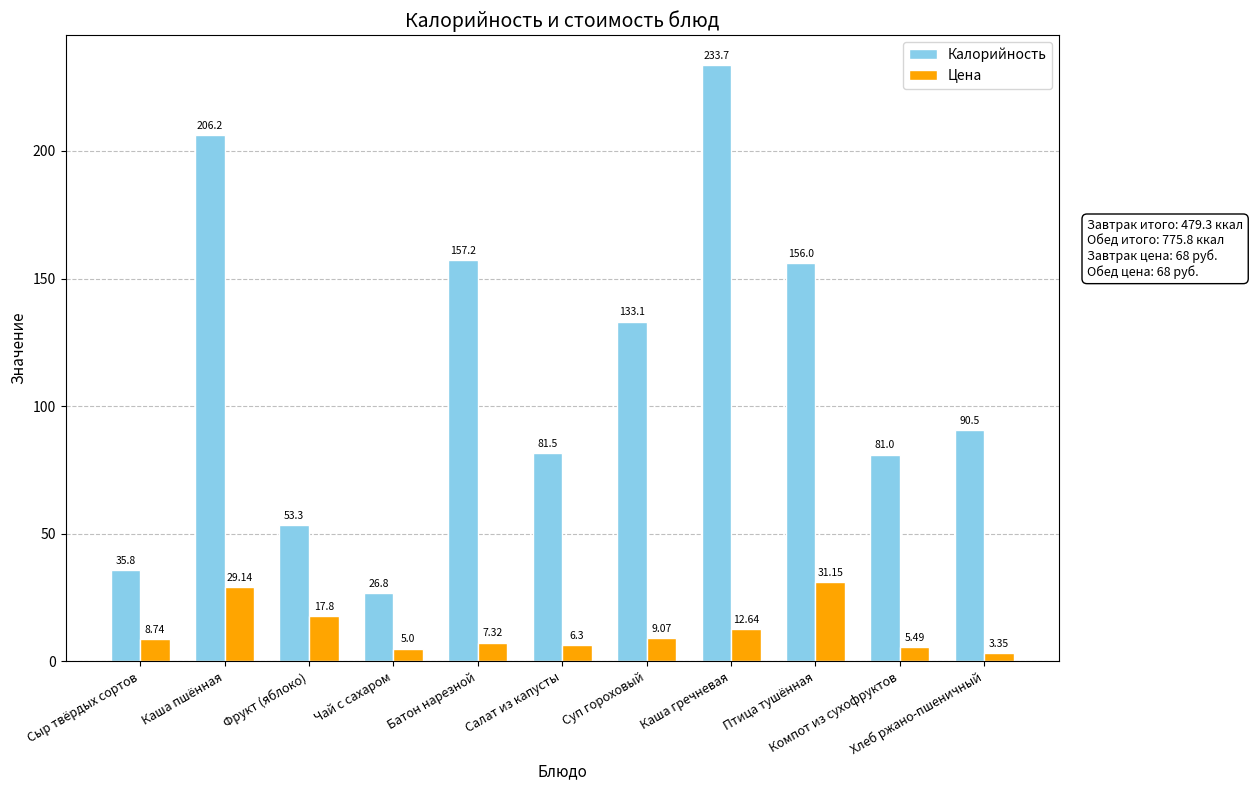

What is the difference between the maximum and minimum values in the Цена series?

27.8